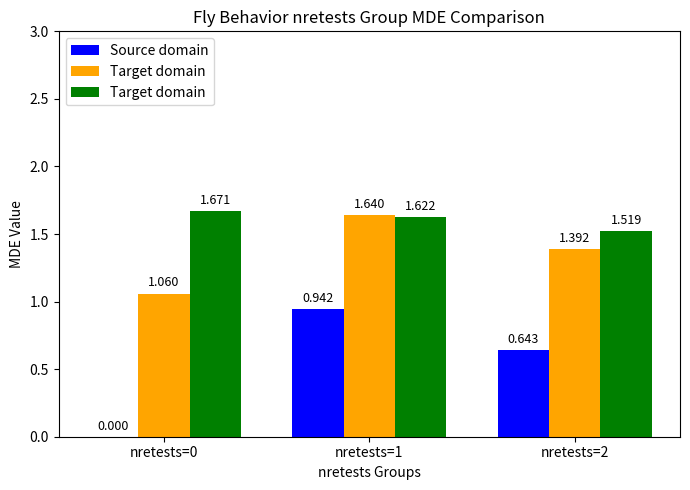

Count the number of categories in the chart.

3